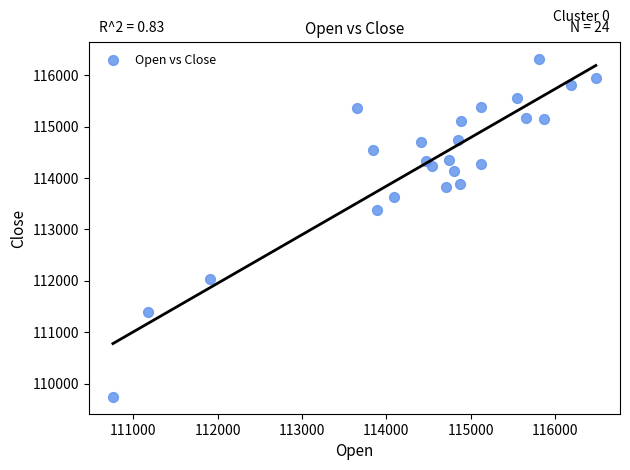

What Y value in the scatter plot is closest to 113027?

113384